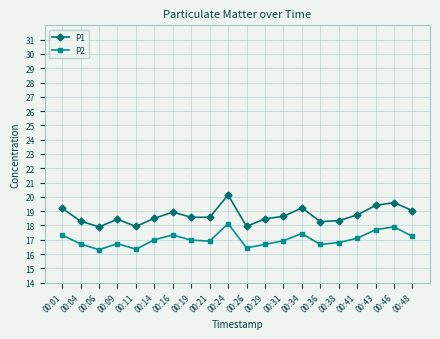

The value of P1 at 00:06 is 5.3. True or false?

False